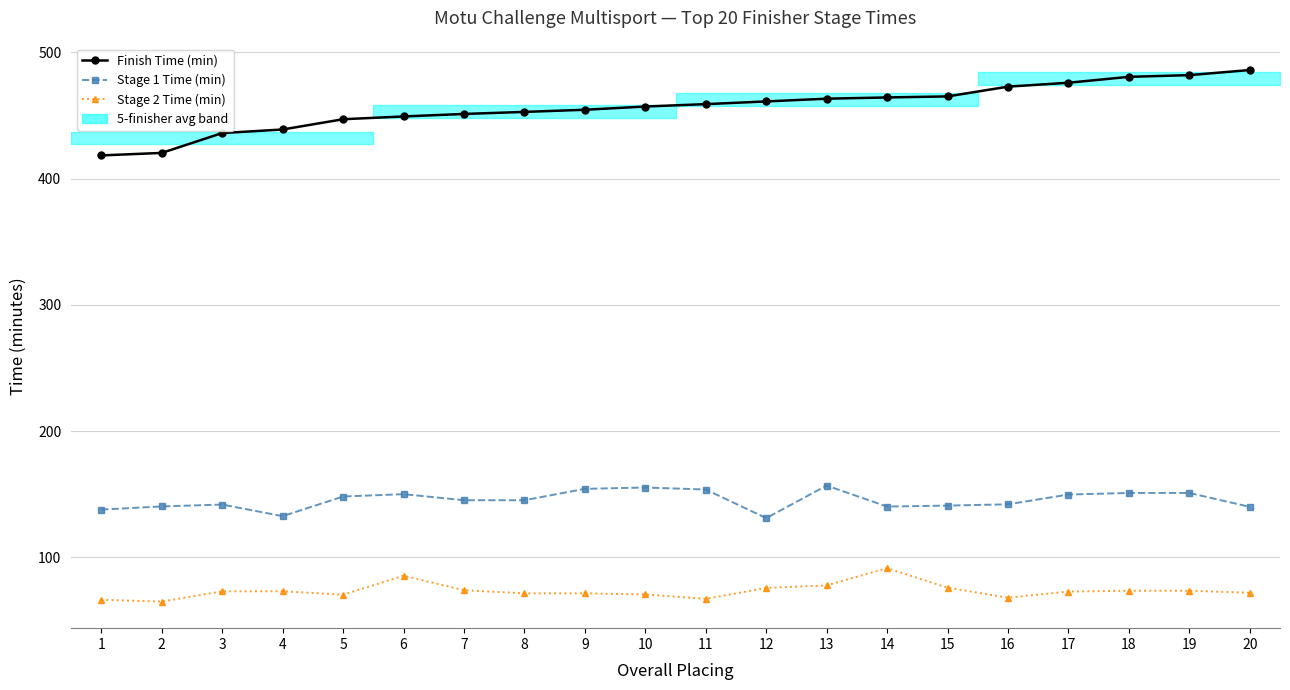

What is the difference between the maximum and second lowest values in the Stage 1 Time (min) series?

24.2